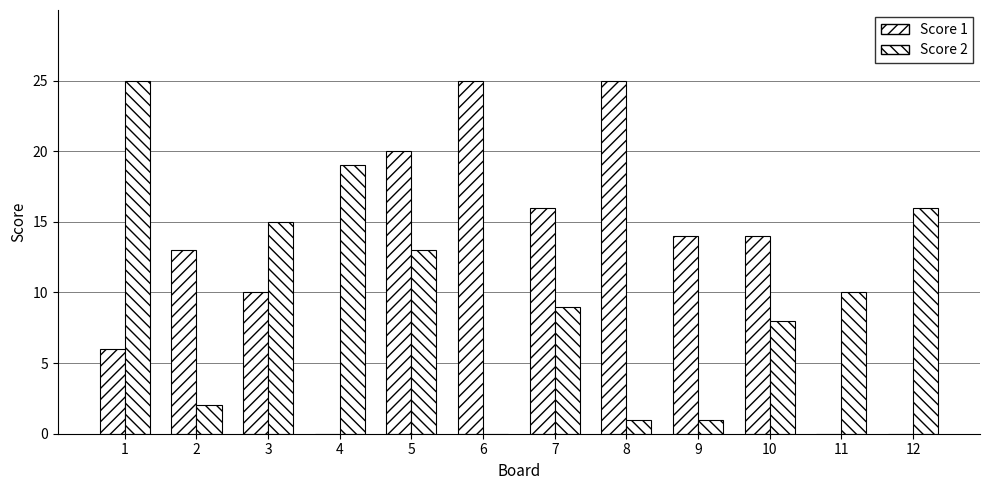

What is the difference between the Score 2 values at 1 and 11?

15